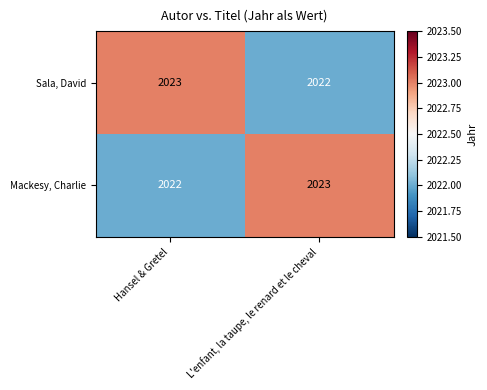

List the labels in order of Sala, David value, smallest first.

L'enfant, la taupe, le renard et le cheval, Hansel & Gretel